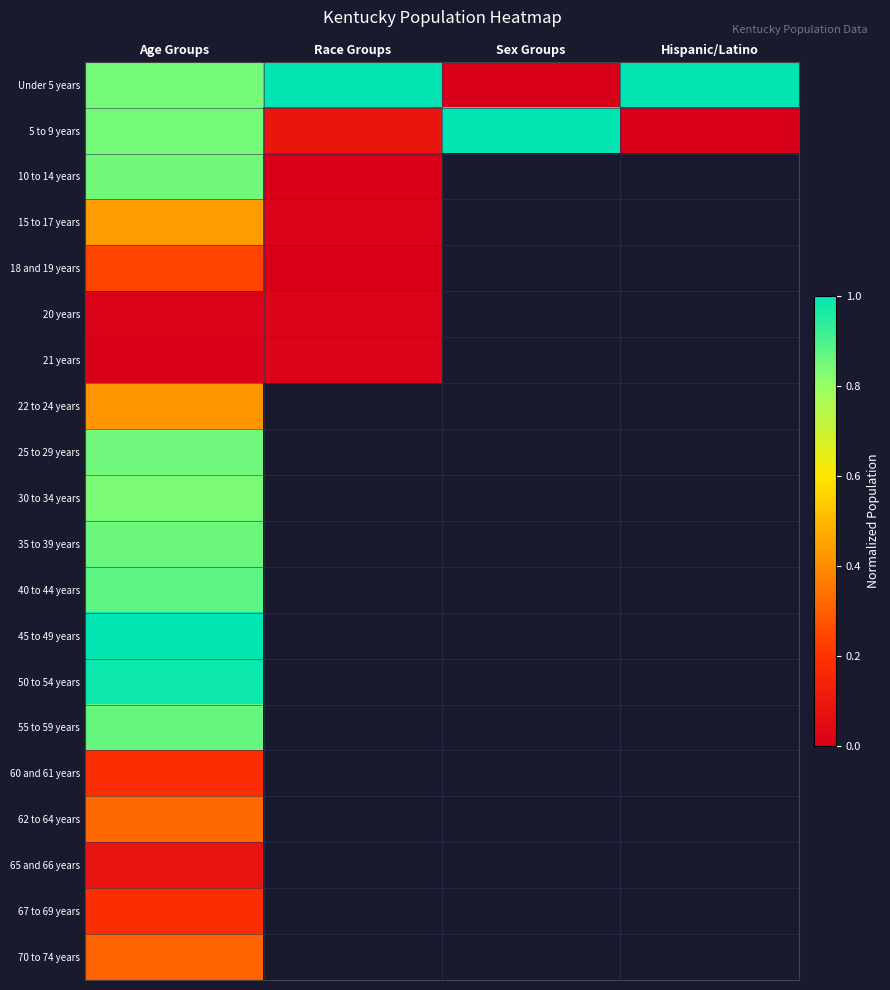

How many series are shown in this chart?

20